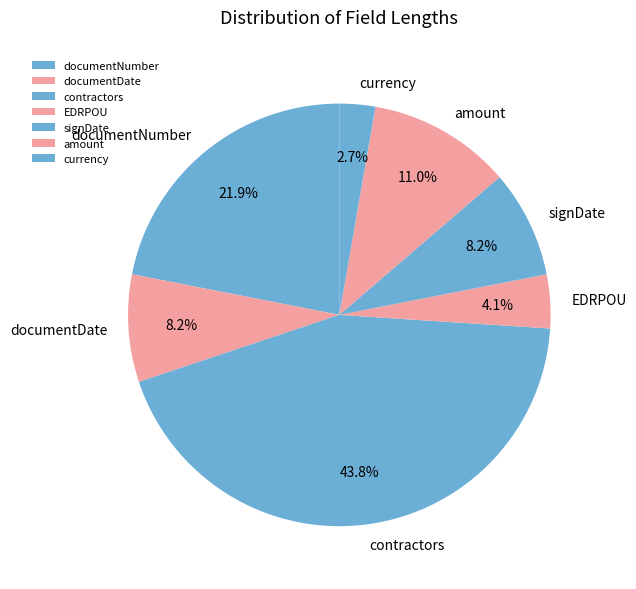

How many slices are in this pie chart?

7